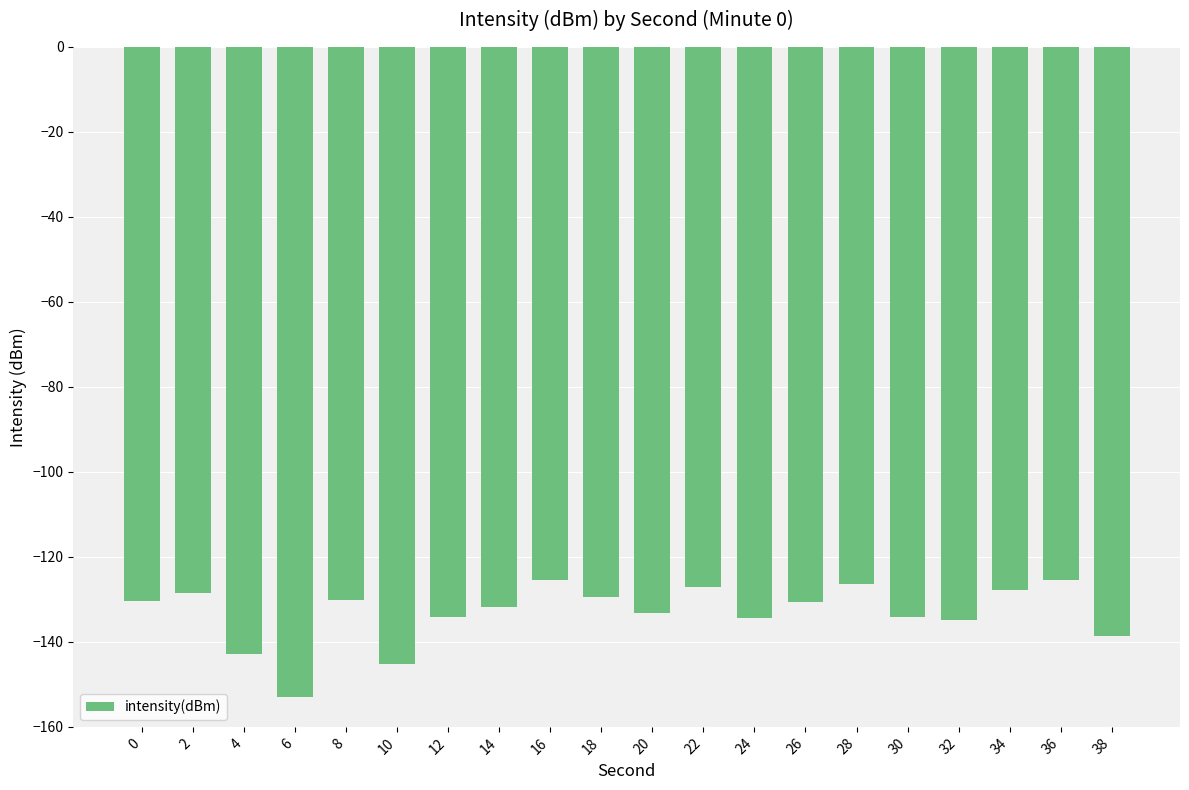

Between 18 and 16, which is larger?

16